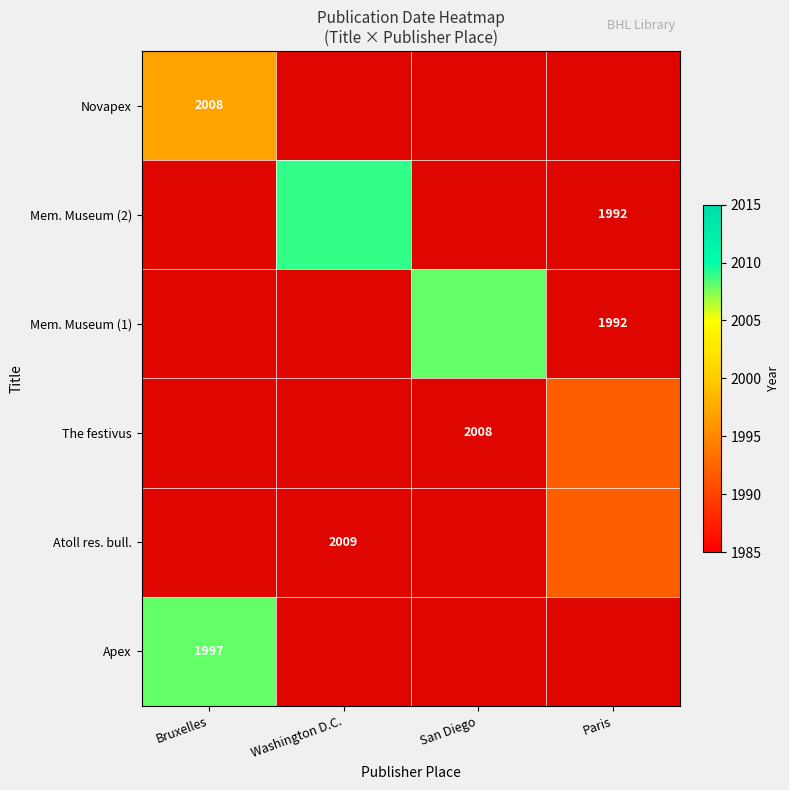

True or false: The festivus has a value of 1992.0 at Paris.

True